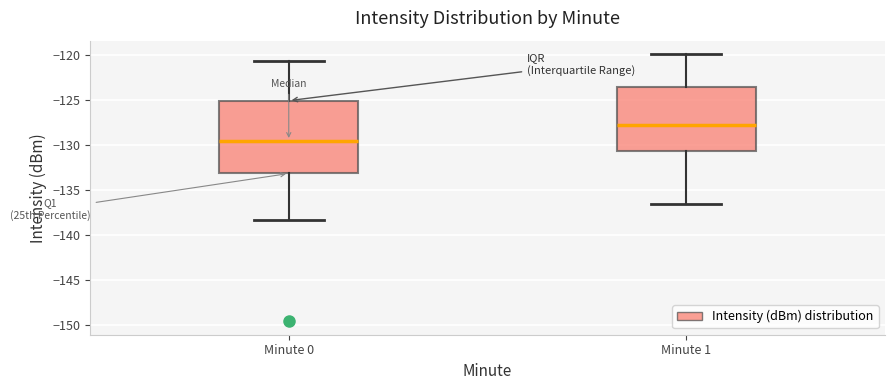

Where does the median line of the box for Minute 1 sit on the y-axis? The values are not printed on the chart, so give them approximately, as read against the axis.

-128.0